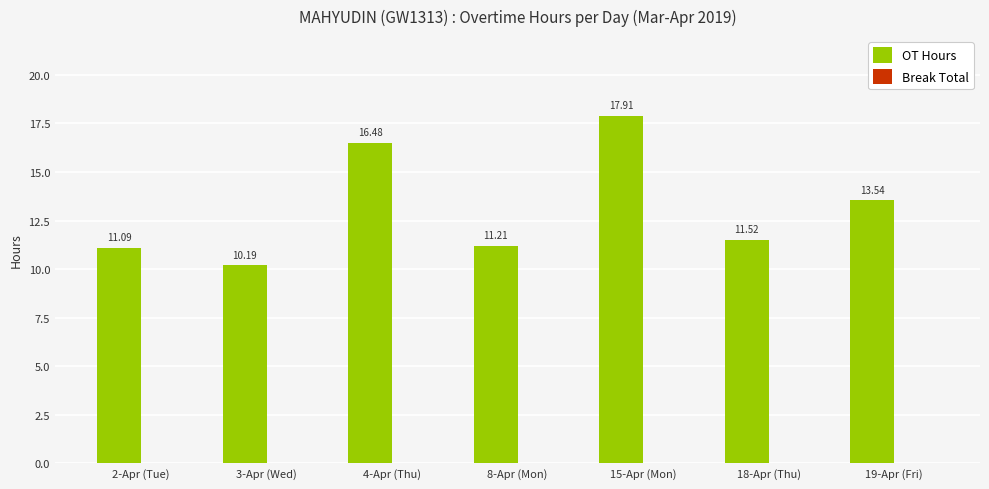

What is the change in value from 4-Apr (Thu) to 15-Apr (Mon)?

+1.4